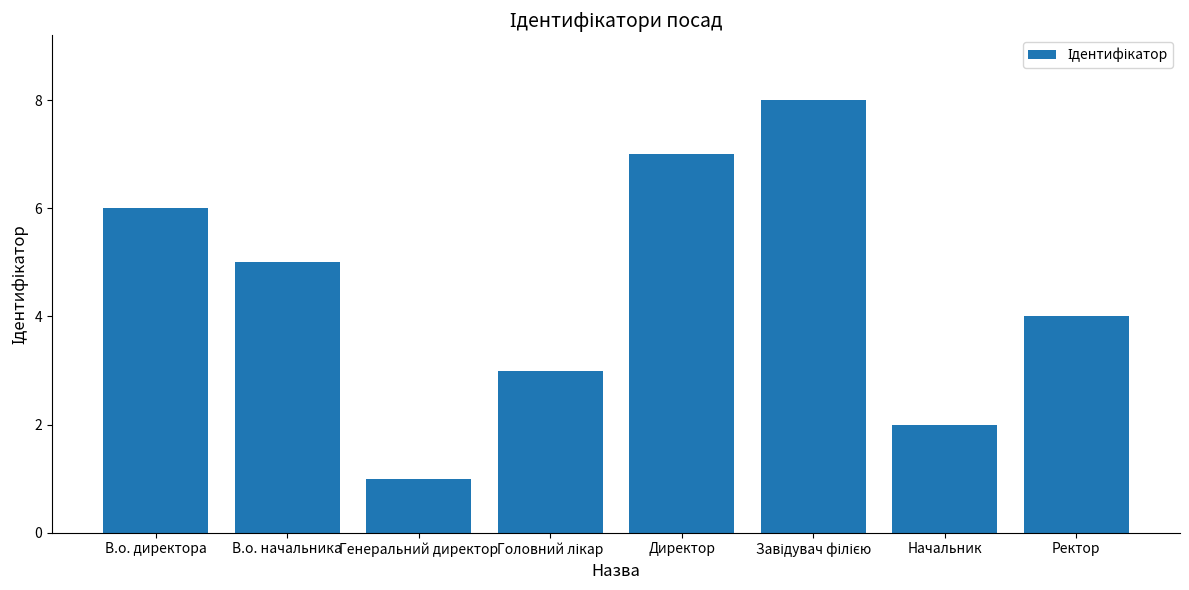

What is the difference between the second highest and minimum values?

6